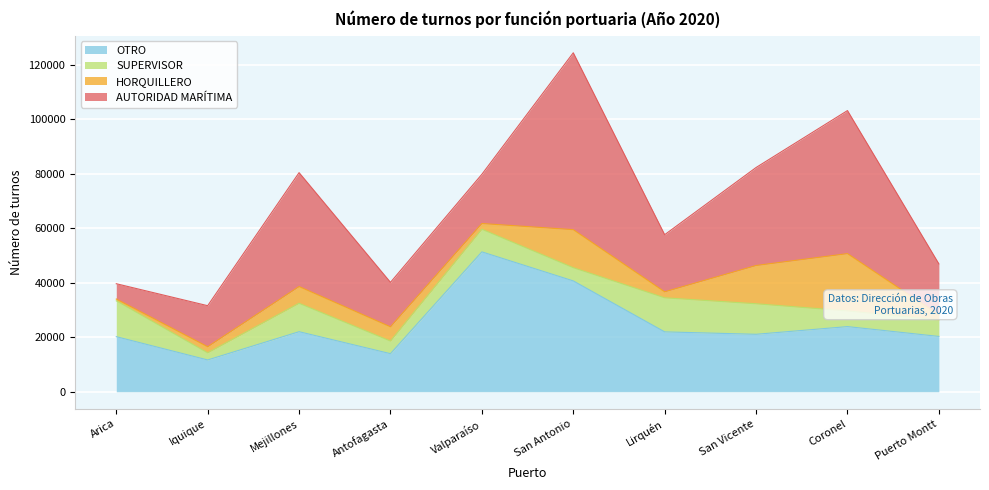

What is the value of the SUPERVISOR point at the 8th from the left?

11203